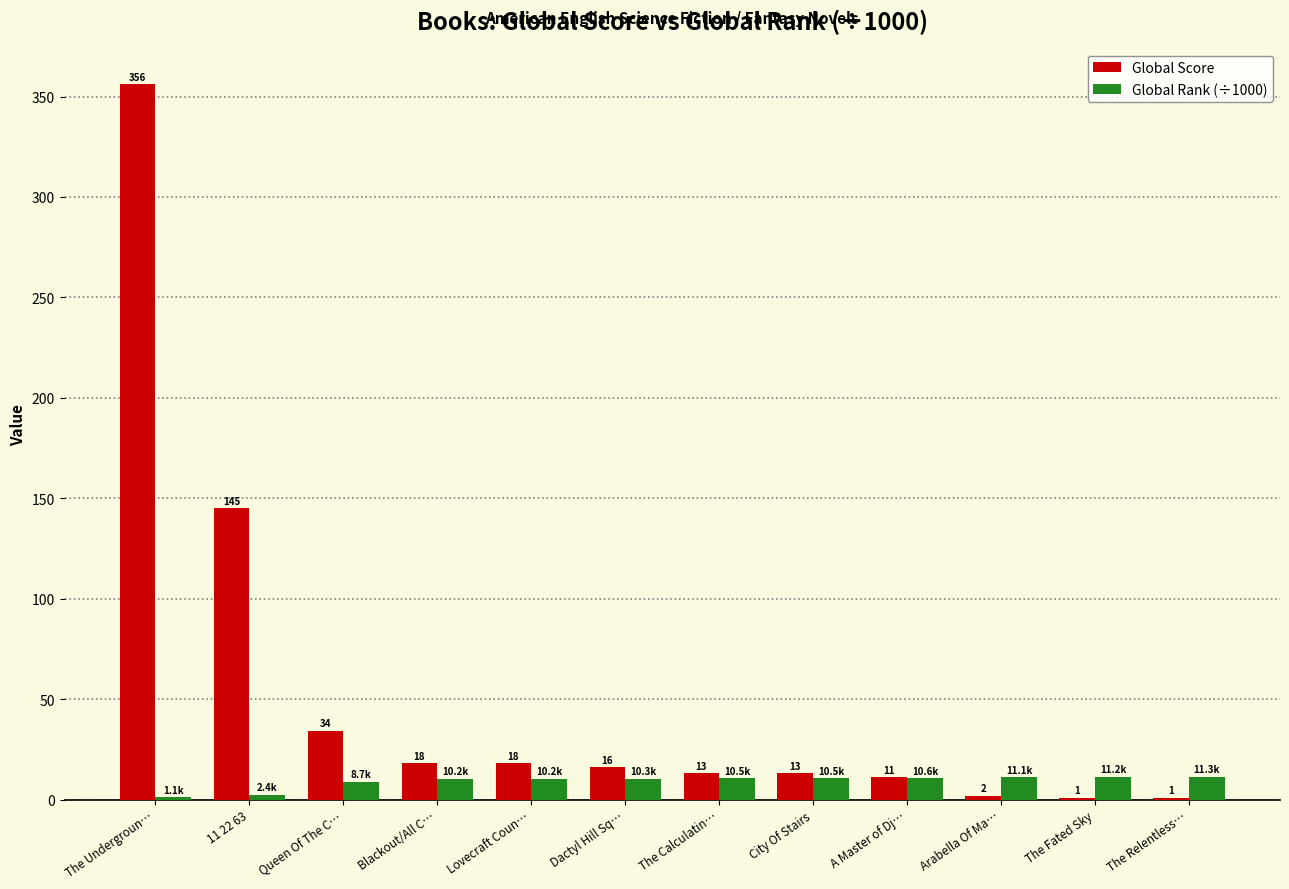

Which series has the largest range (max minus min)?

Global Score